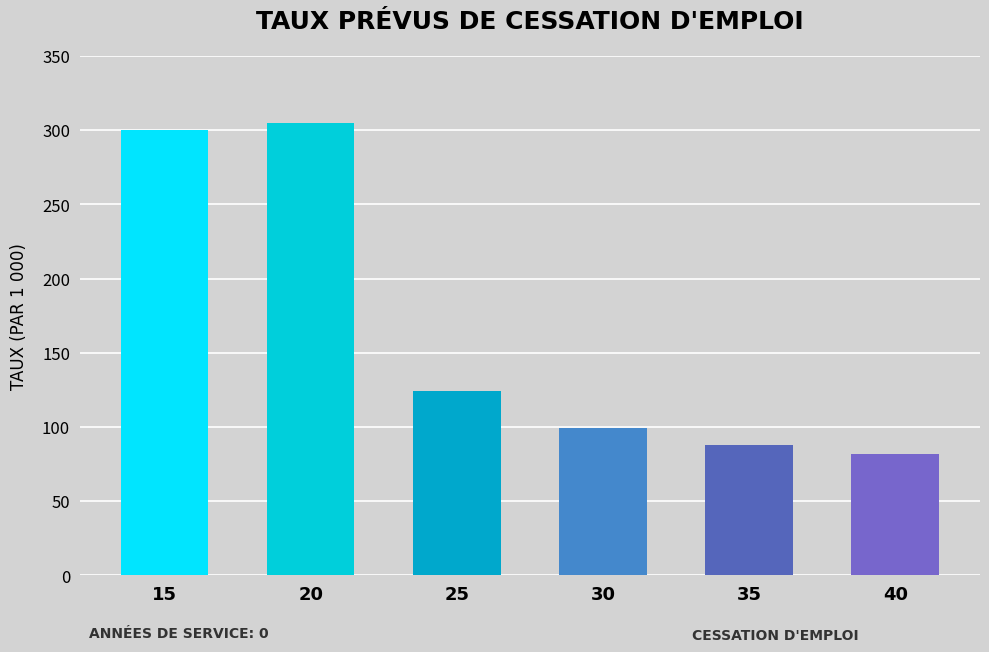

How many values are below 124?

3